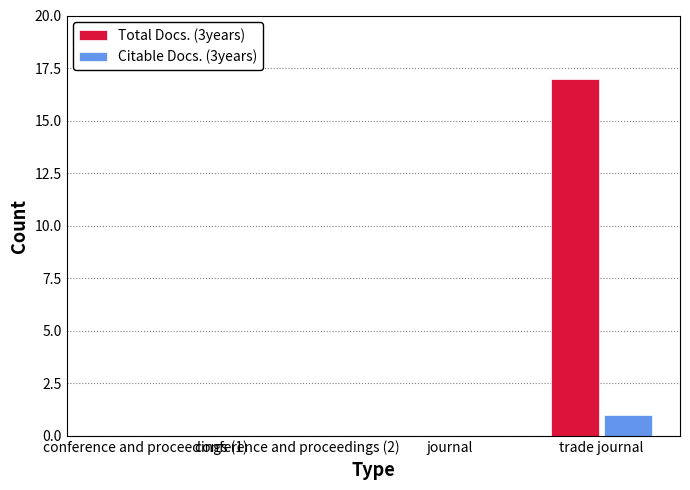

Reading left to right, extract all data points from this chart.

Total Docs. (3years): conference and proceedings (1)=0	conference and proceedings (2)=0	journal=0	trade journal=17
Citable Docs. (3years): conference and proceedings (1)=0	conference and proceedings (2)=0	journal=0	trade journal=1